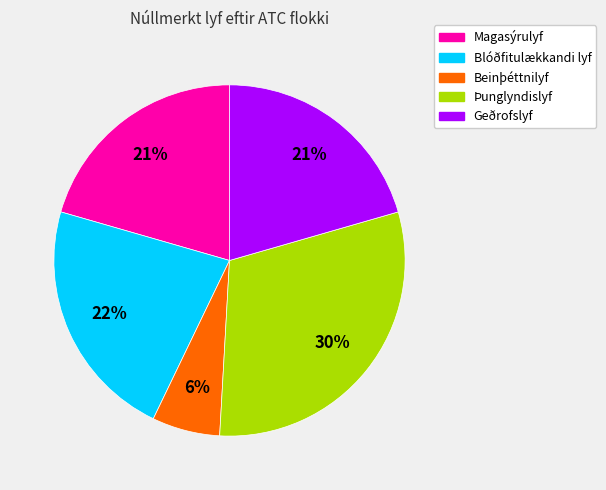

How many slices are in this pie chart?

5